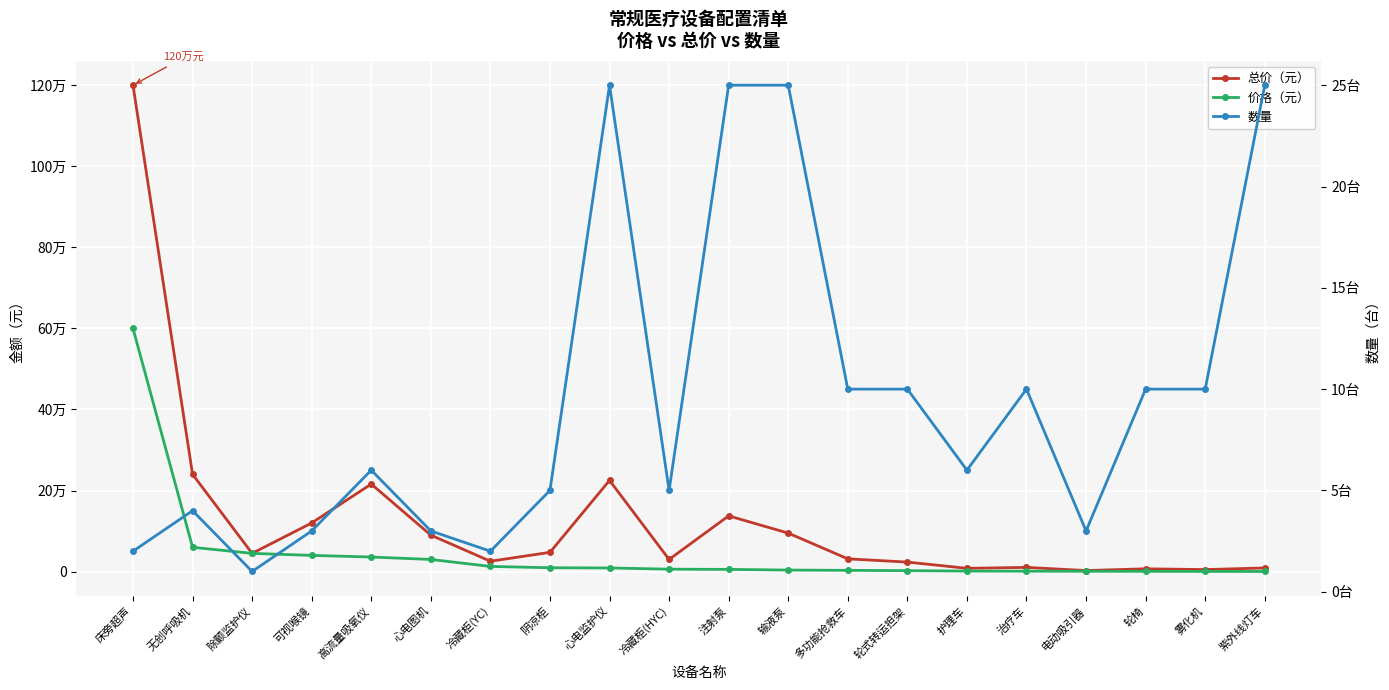

Rank the series by their maximum value, from highest to lowest.

总价（元）, 价格（元）, 数量